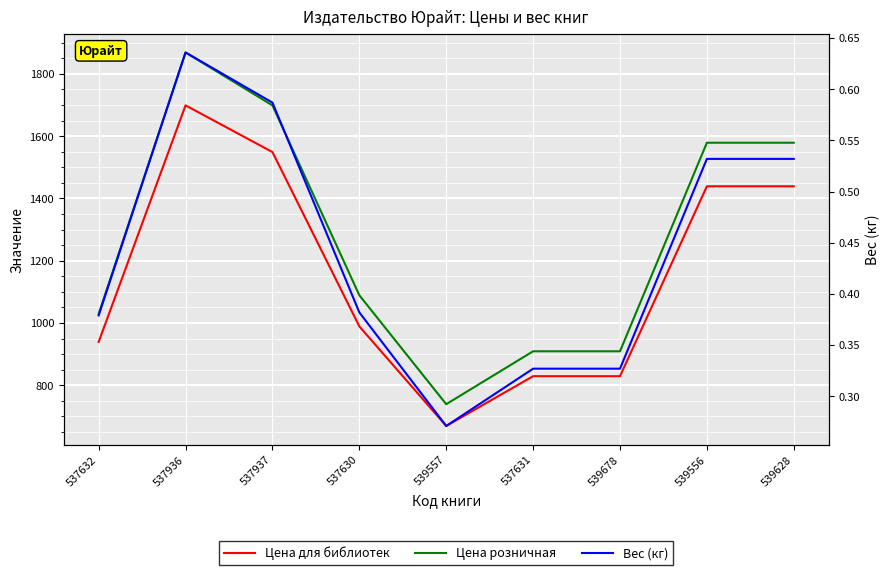

Which category has the lowest value across all series?

539557